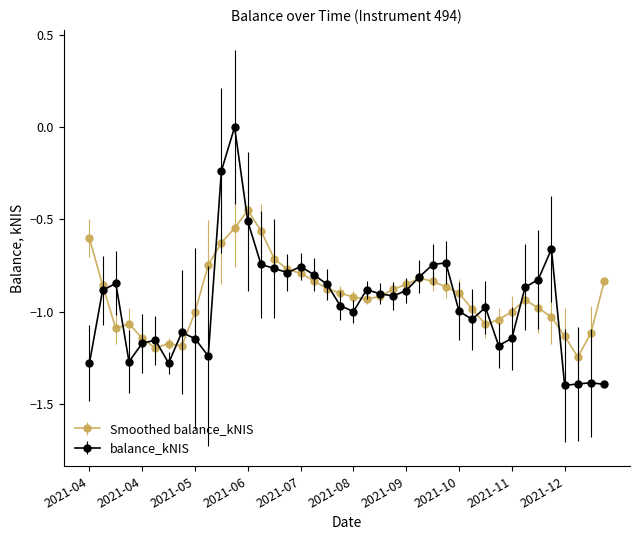

True or false: Smoothed balance_kNIS has more than 0 interior local peaks.

True